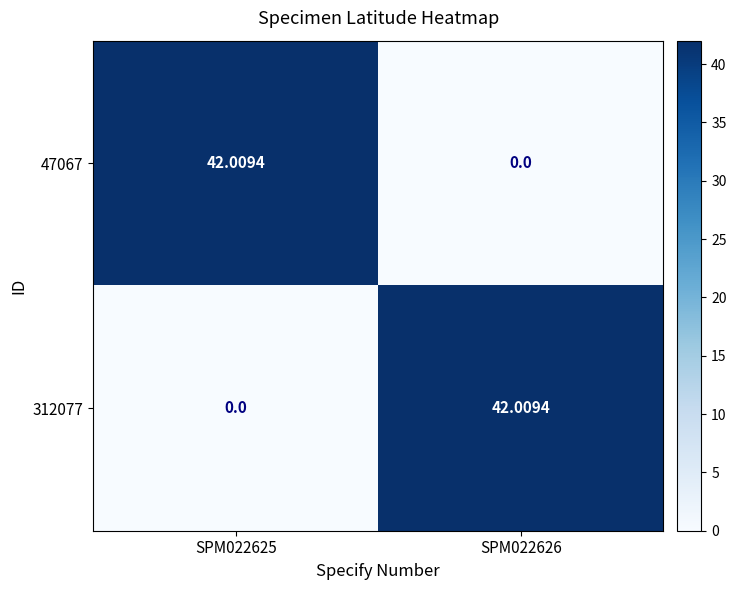

What is the total value across all series at SPM022625?

42.0